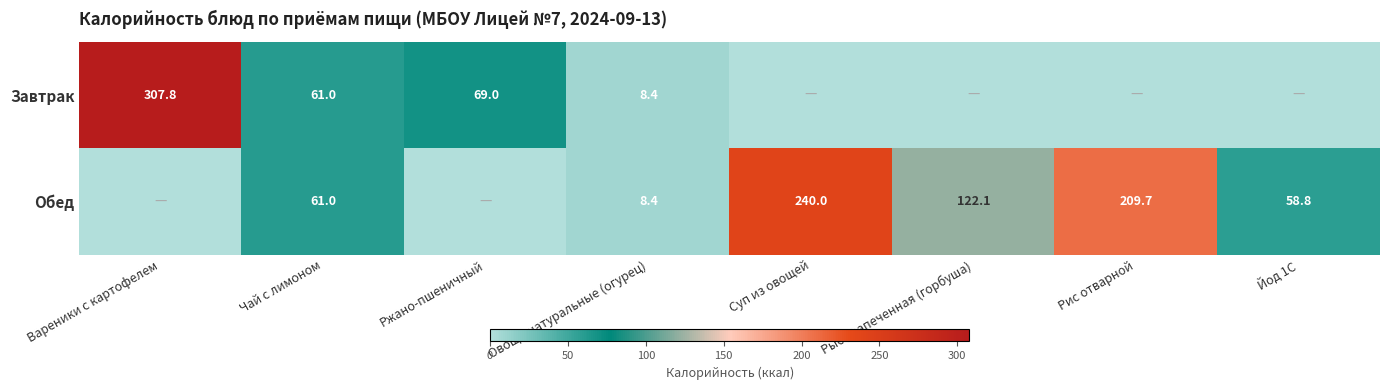

What is the total value across all series at Овощи натуральные (огурец)?

16.8